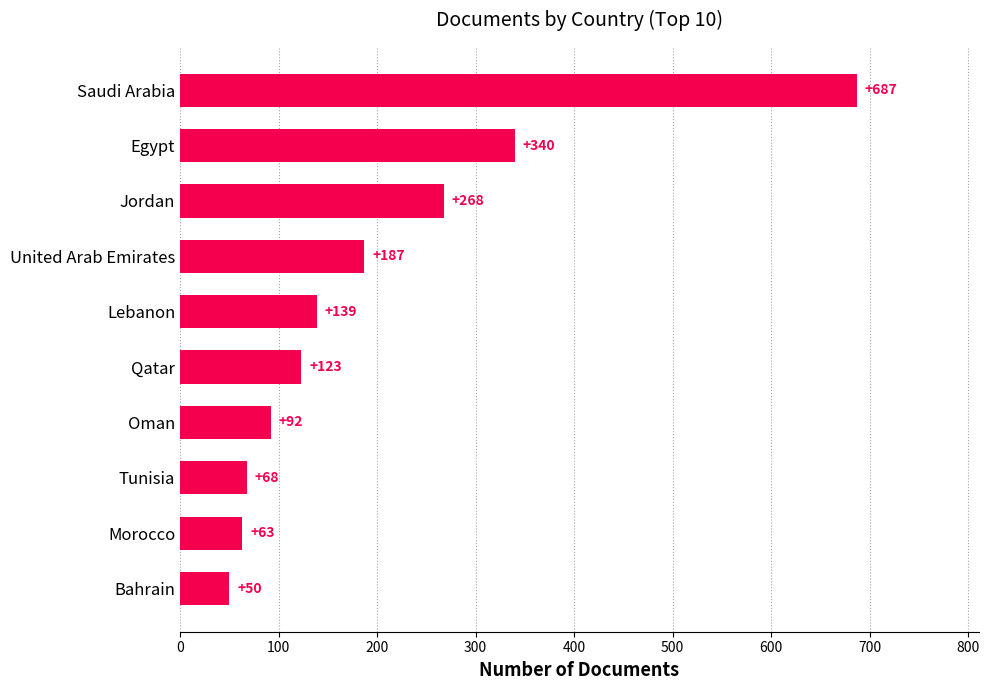

At which label is the value closest to 368?

Egypt